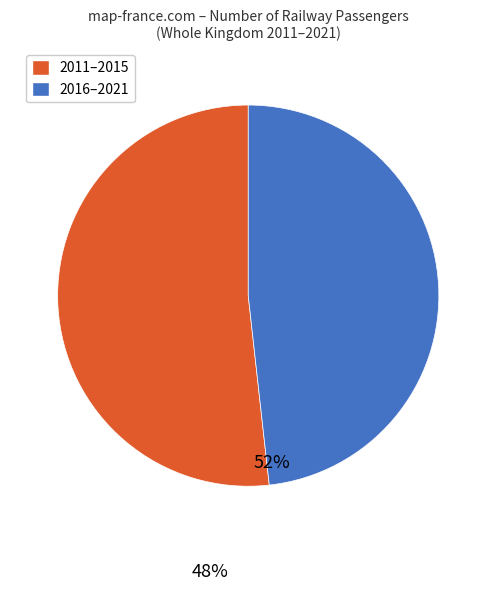

Does any single category account for the majority?

Yes